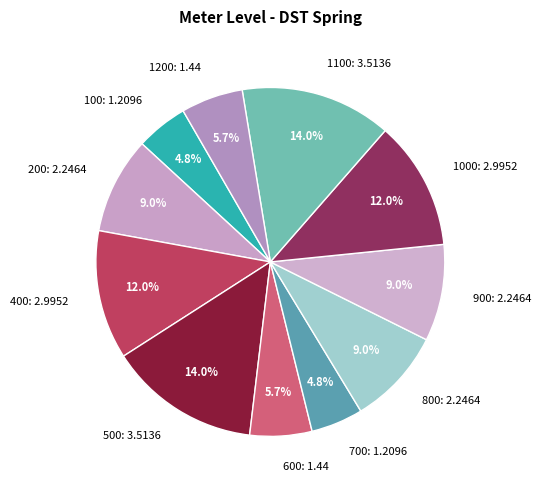

To the nearest percent, what is the difference between the largest and smallest slice percentages?

9%